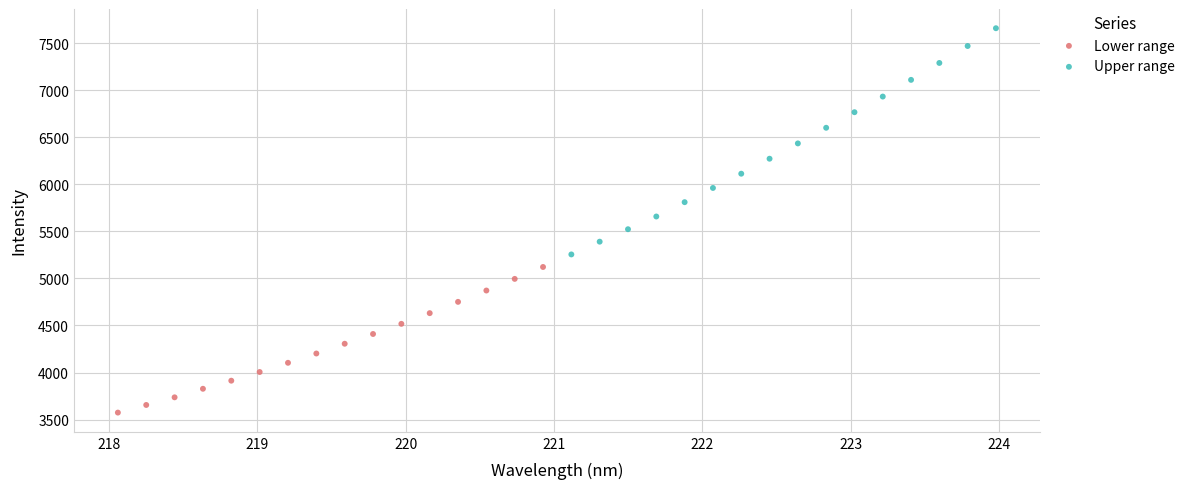

Which series has the widest spread of Y values?

Upper range